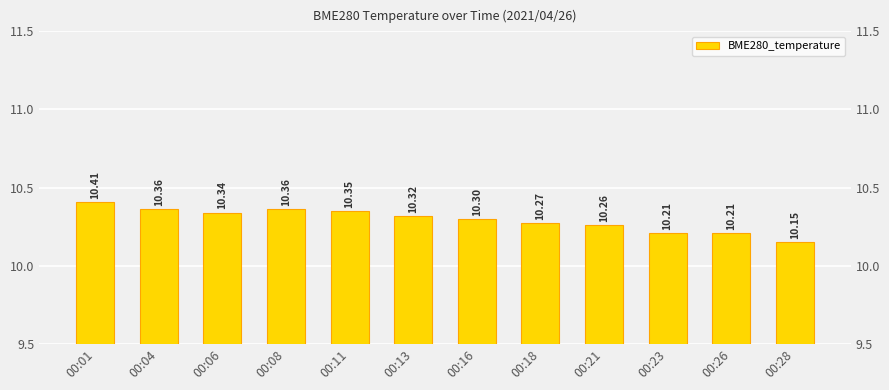

The value at 00:16 is 10.3. True or false?

True